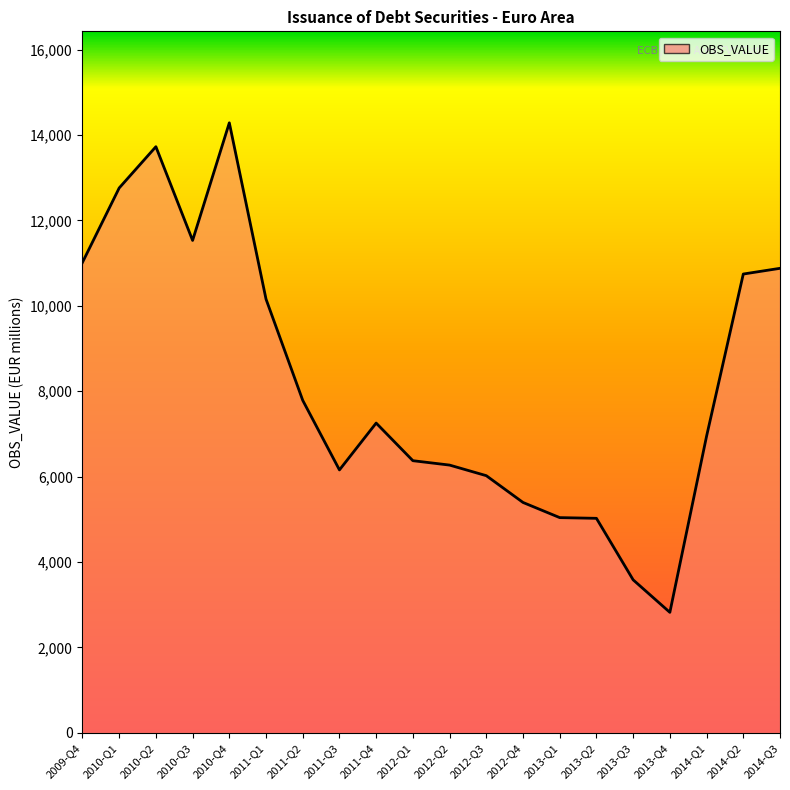

What position from the left is 2011-Q3?

8